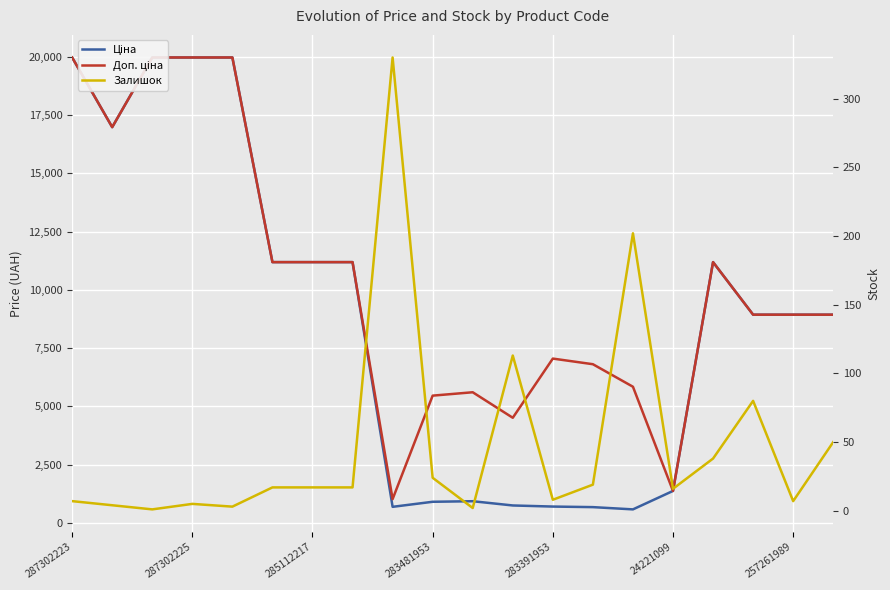

Is the value of Залишок at 18 greater than the value of Ціна at 7?

No